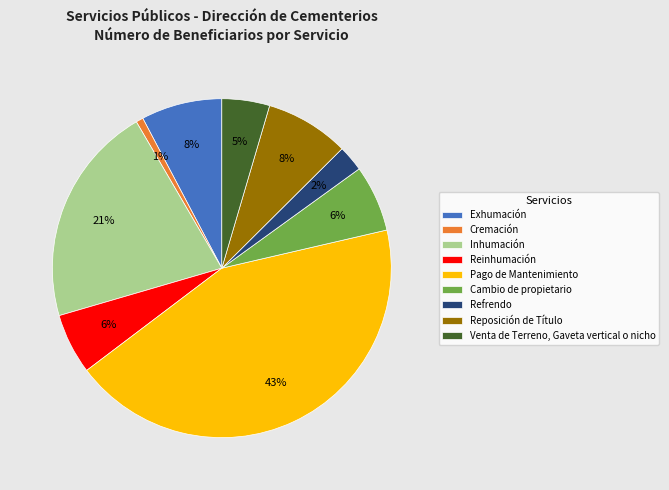

Which category has the biggest portion of the pie?

Pago de Mantenimiento